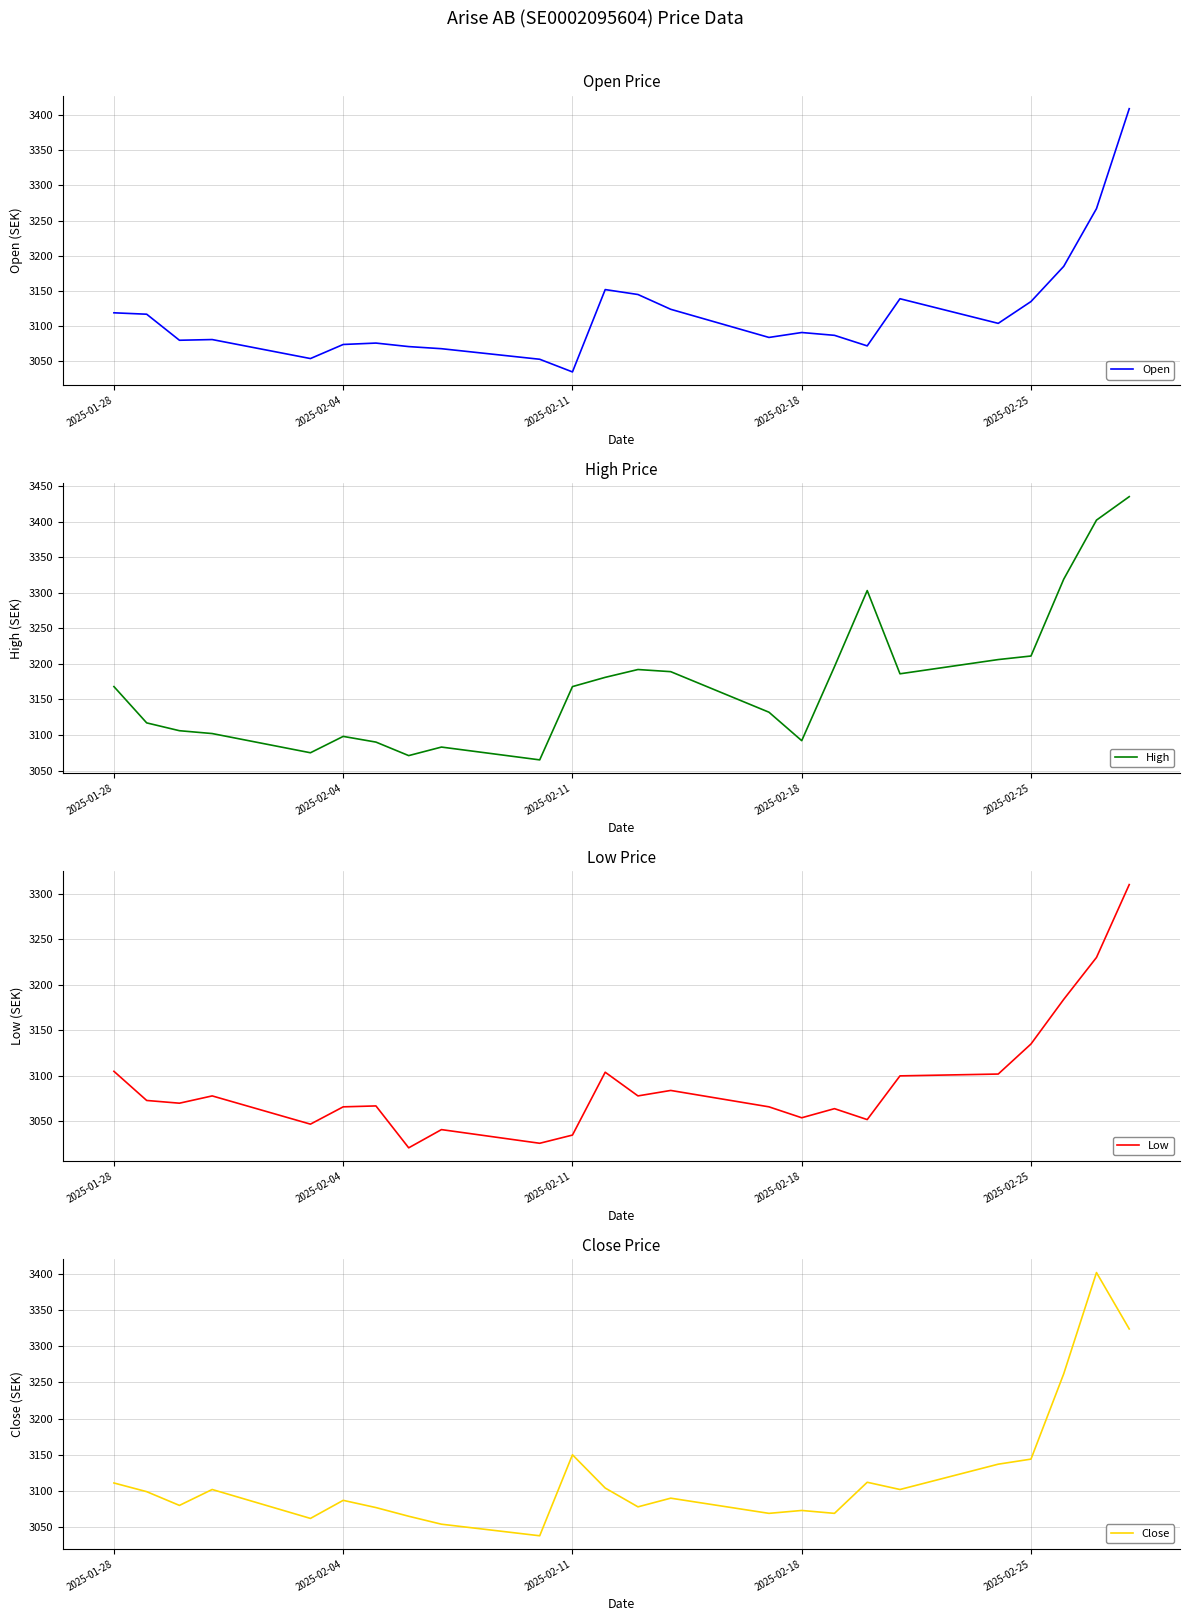

Count the number of categories in the chart.

24